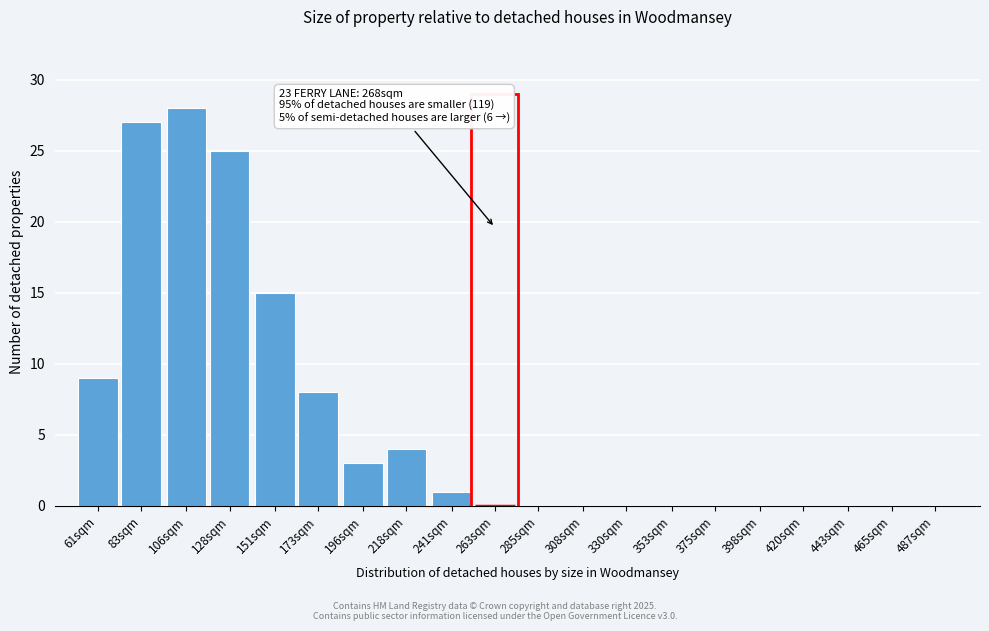

Reading left to right, transcribe all the data shown in this chart.

61sqm=9	83sqm=27	106sqm=28	128sqm=25	151sqm=15	173sqm=8	196sqm=3	218sqm=4	241sqm=1	263sqm=0	285sqm=0	308sqm=0	330sqm=0	353sqm=0	375sqm=0	398sqm=0	420sqm=0	443sqm=0	465sqm=0	487sqm=0